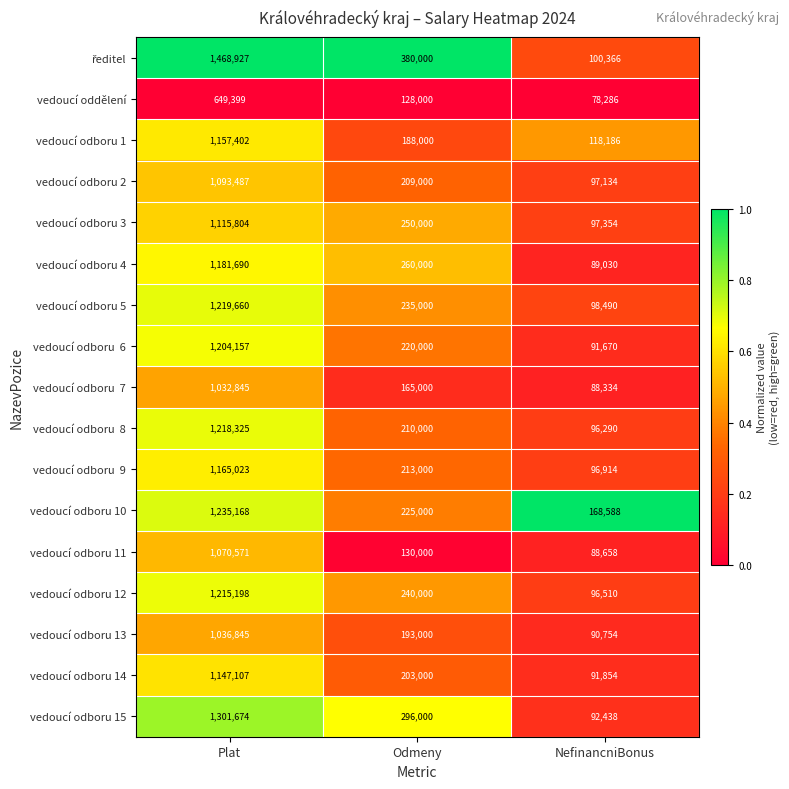

What is the total value across all series at Odmeny?

3745000